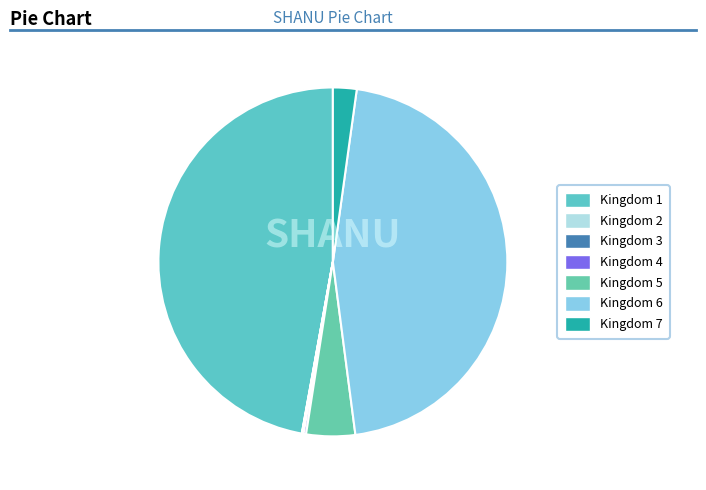

Which slice is the largest?

Kingdom 1